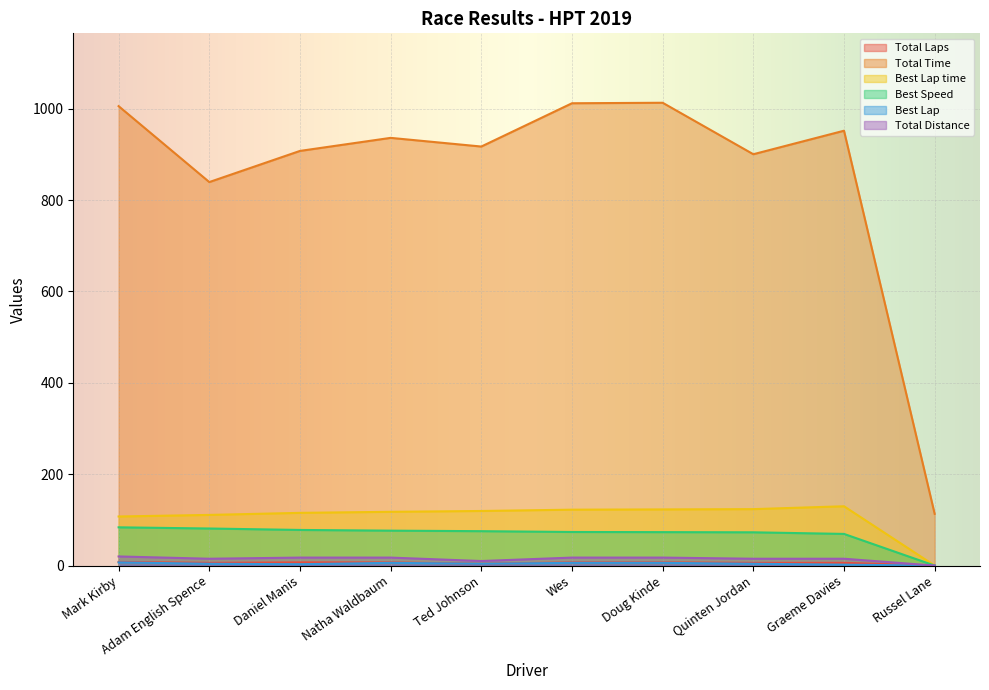

True or false: Total Laps has more than 0 points higher than both neighbors.

False